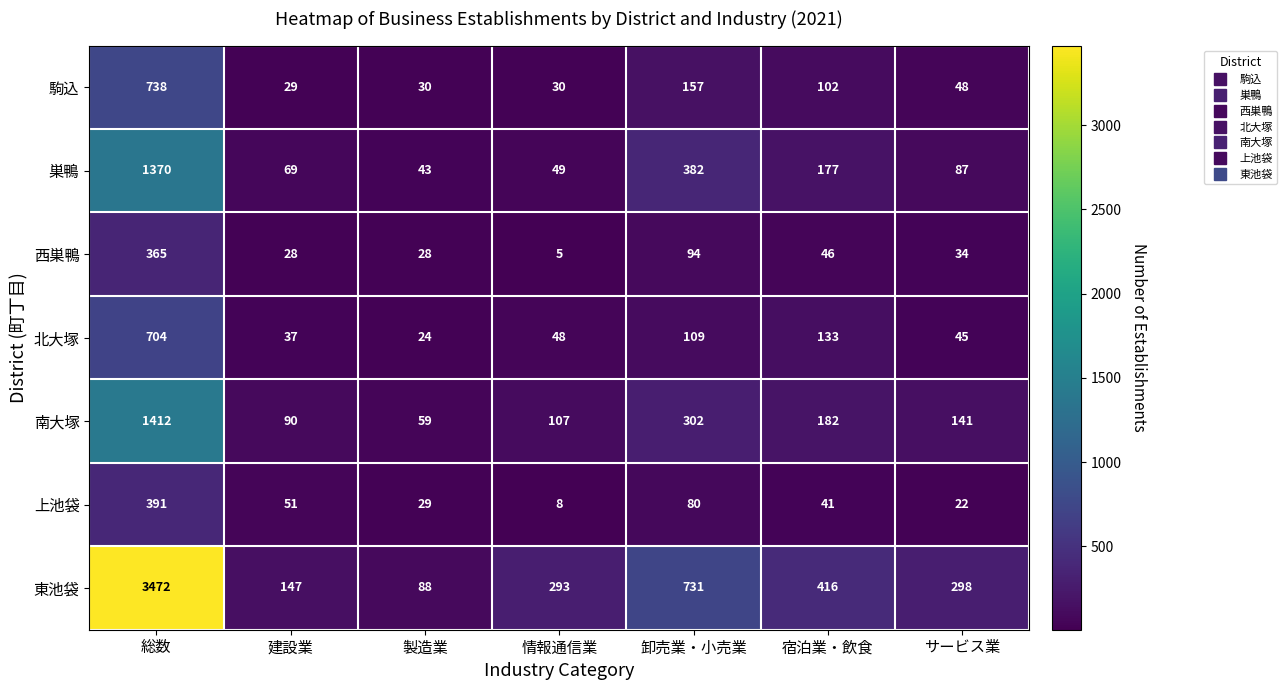

Which series has the widest spread of values?

東池袋